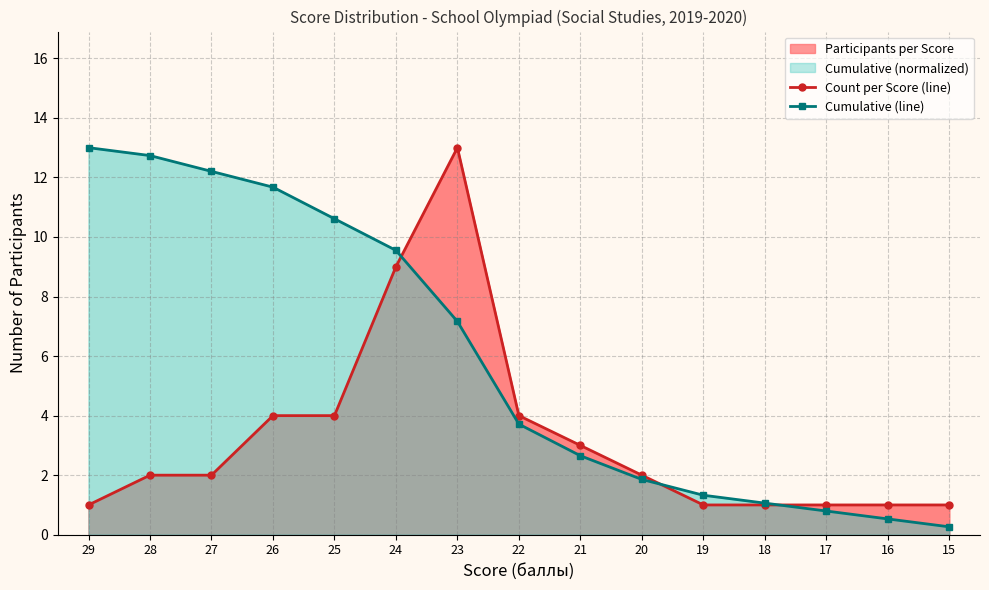

Which category has the highest value in the Cumulative (line) series?

29